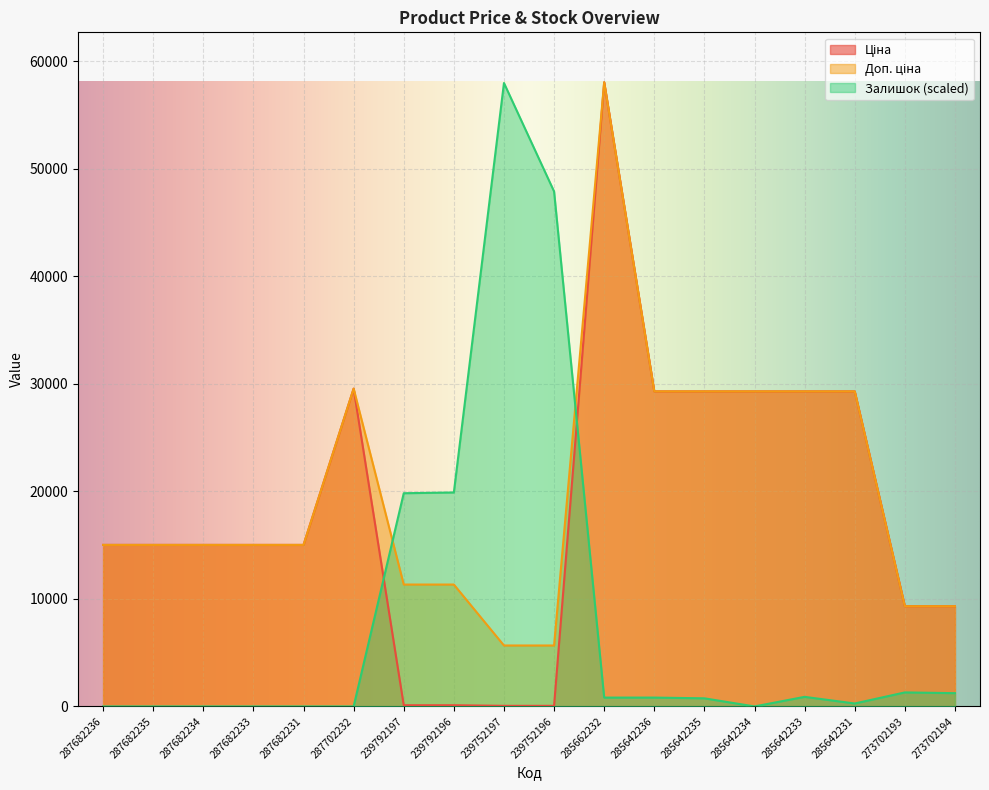

How many data points does each series have?

18